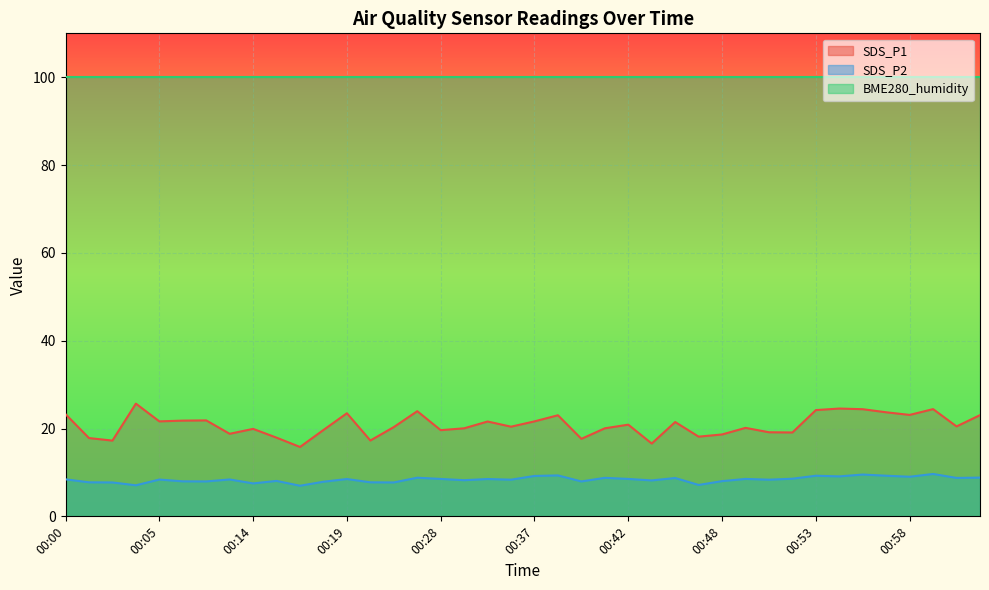

True or false: SDS_P1 has a value of 23.7 at 00:56.

True